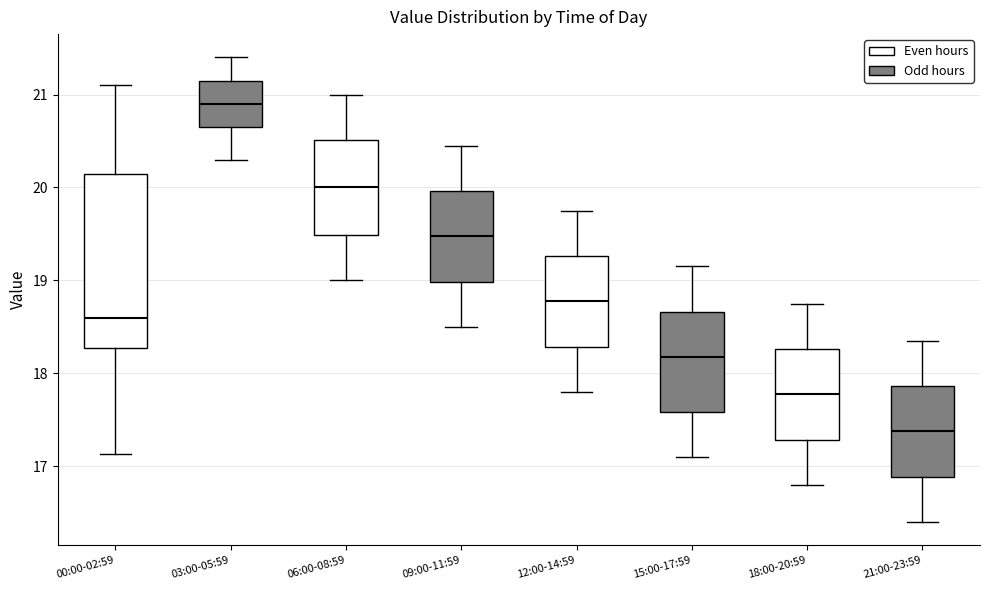

Where does the median line of the box for 12:00-14:59 sit on the y-axis? The values are not printed on the chart, so give them approximately, as read against the axis.

18.8